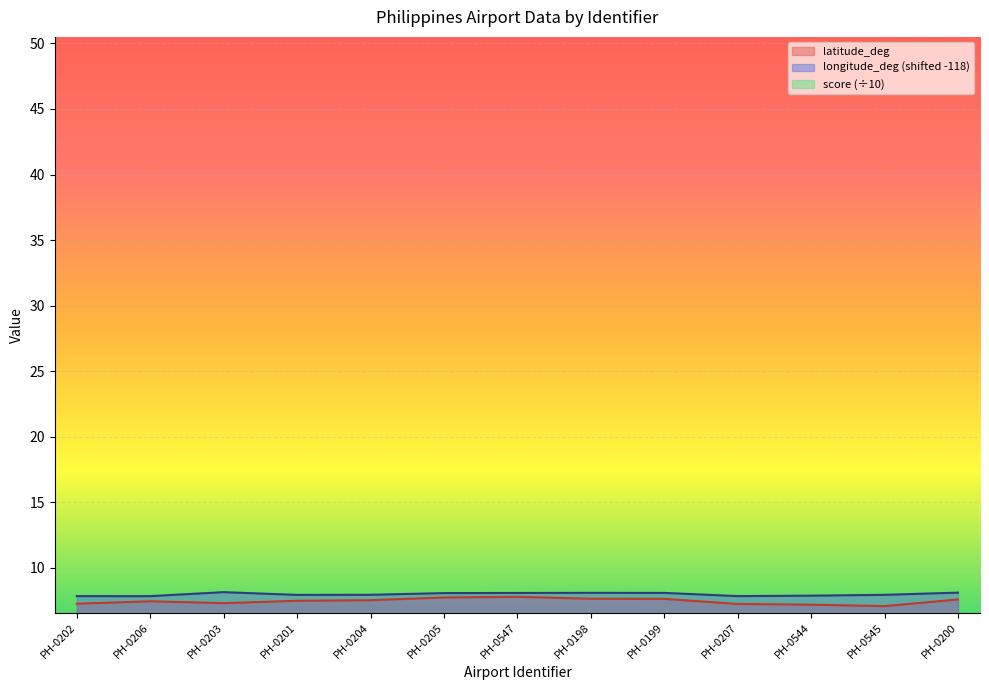

Rank the categories by longitude_deg value from lowest to highest.

PH-0206, PH-0202, PH-0207, PH-0544, PH-0201, PH-0545, PH-0204, PH-0205, PH-0547, PH-0199, PH-0198, PH-0200, PH-0203